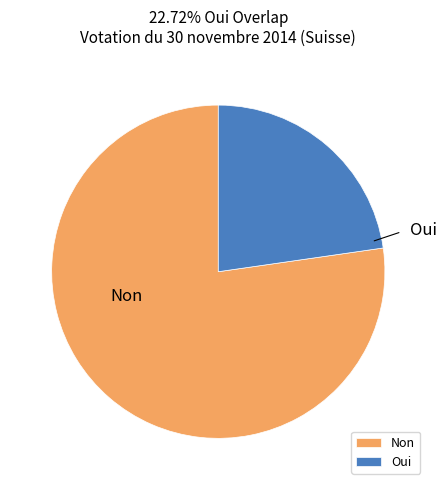

What is the majority slice?

Non